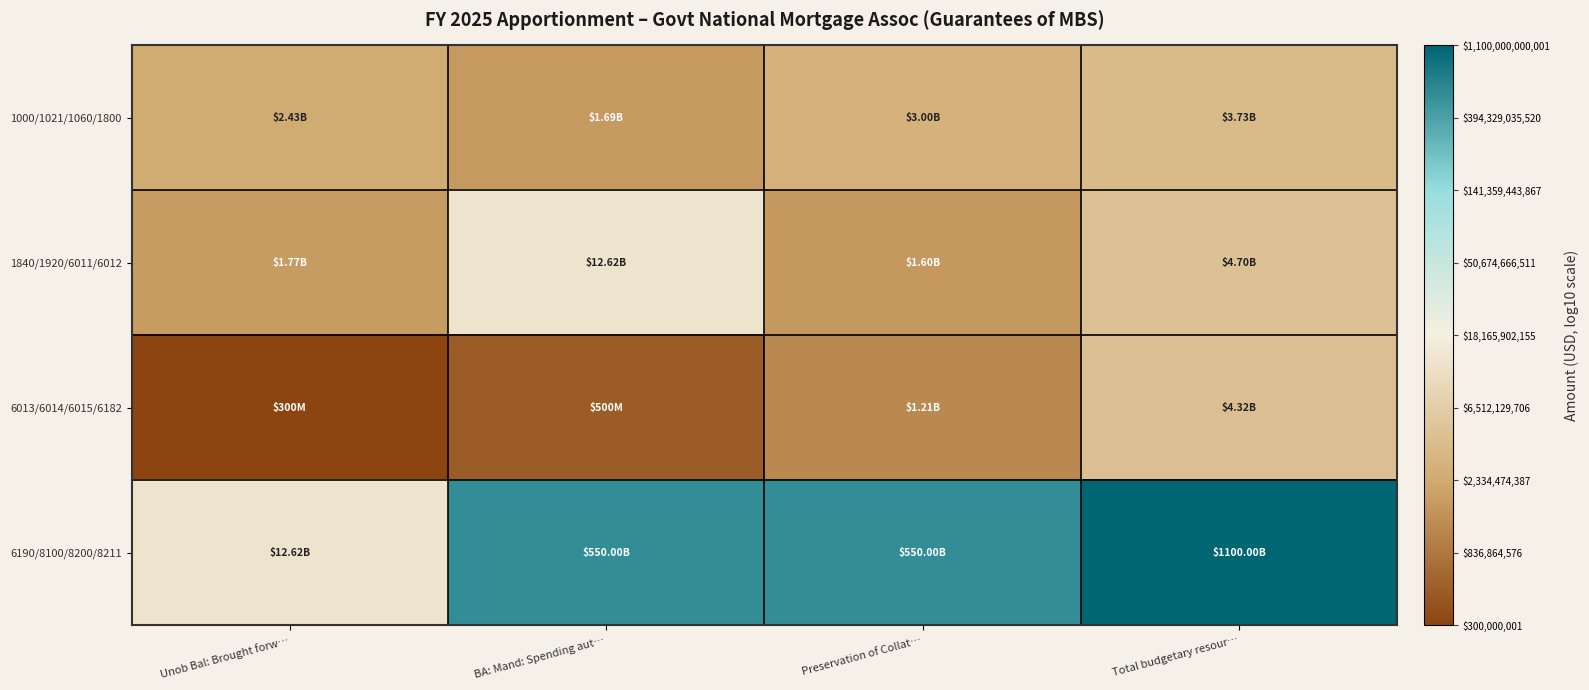

Reading right to left, transcribe all the data shown in this chart.

1000/1021/1060/1800: Total budgetary resour…=9.6	Preservation of Collat…=9.5	BA: Mand: Spending aut…=9.2	Unob Bal: Brought forw…=9.4
1840/1920/6011/6012: Total budgetary resour…=9.7	Preservation of Collat…=9.2	BA: Mand: Spending aut…=10.1	Unob Bal: Brought forw…=9.2
6013/6014/6015/6182: Total budgetary resour…=9.6	Preservation of Collat…=9.1	BA: Mand: Spending aut…=8.7	Unob Bal: Brought forw…=8.5
6190/8100/8200/8211: Total budgetary resour…=12.0	Preservation of Collat…=11.7	BA: Mand: Spending aut…=11.7	Unob Bal: Brought forw…=10.1